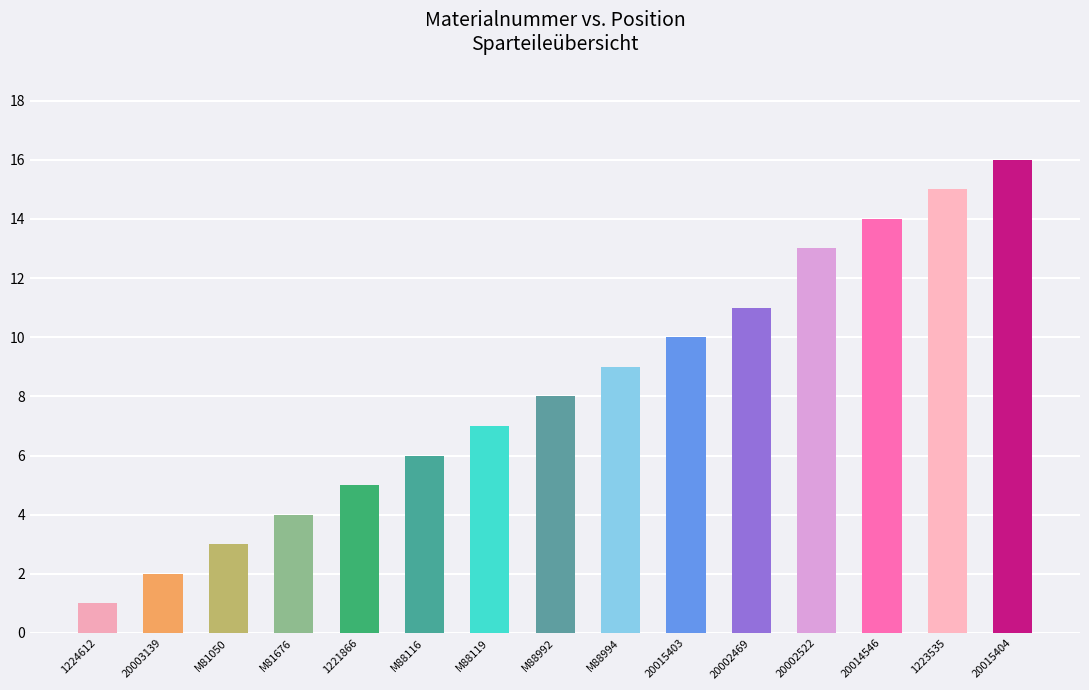

Are the bars horizontal?

No